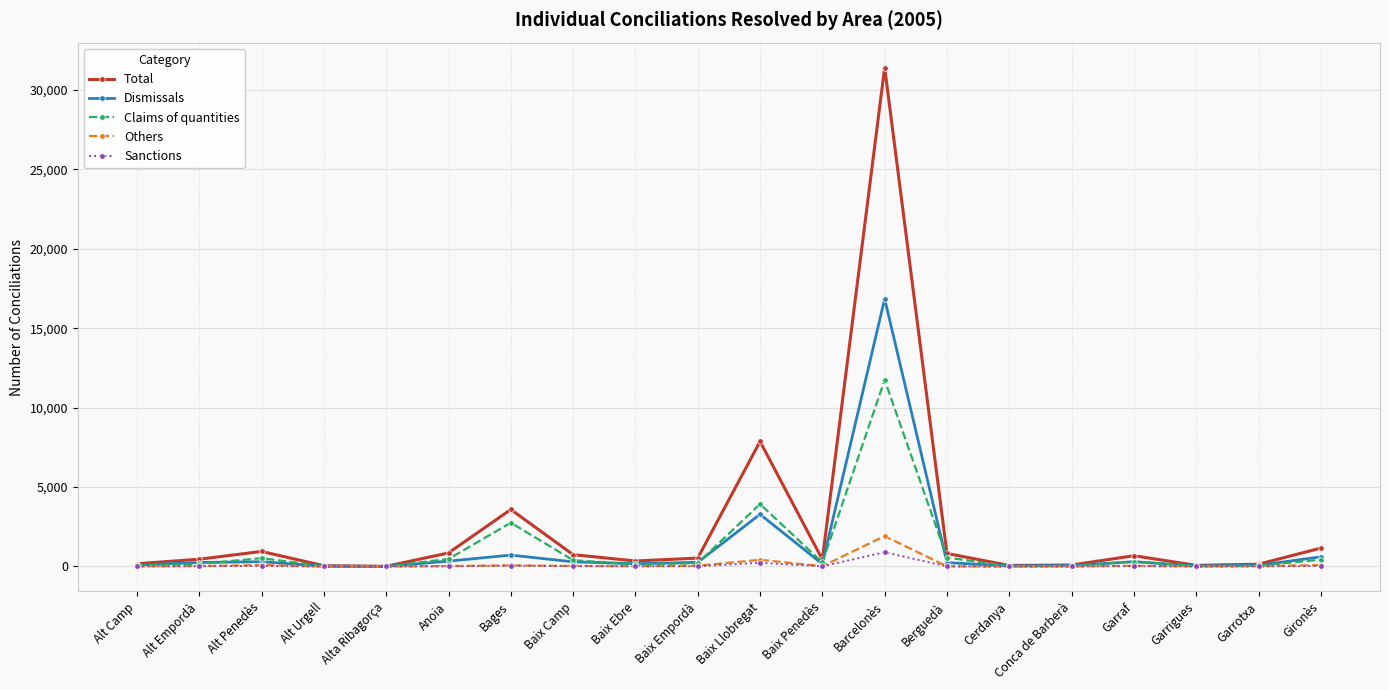

How many lines are shown in the chart?

5